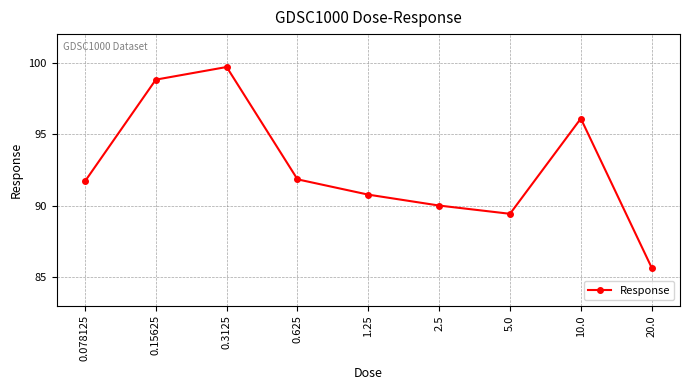

What is the greatest value displayed?

99.7